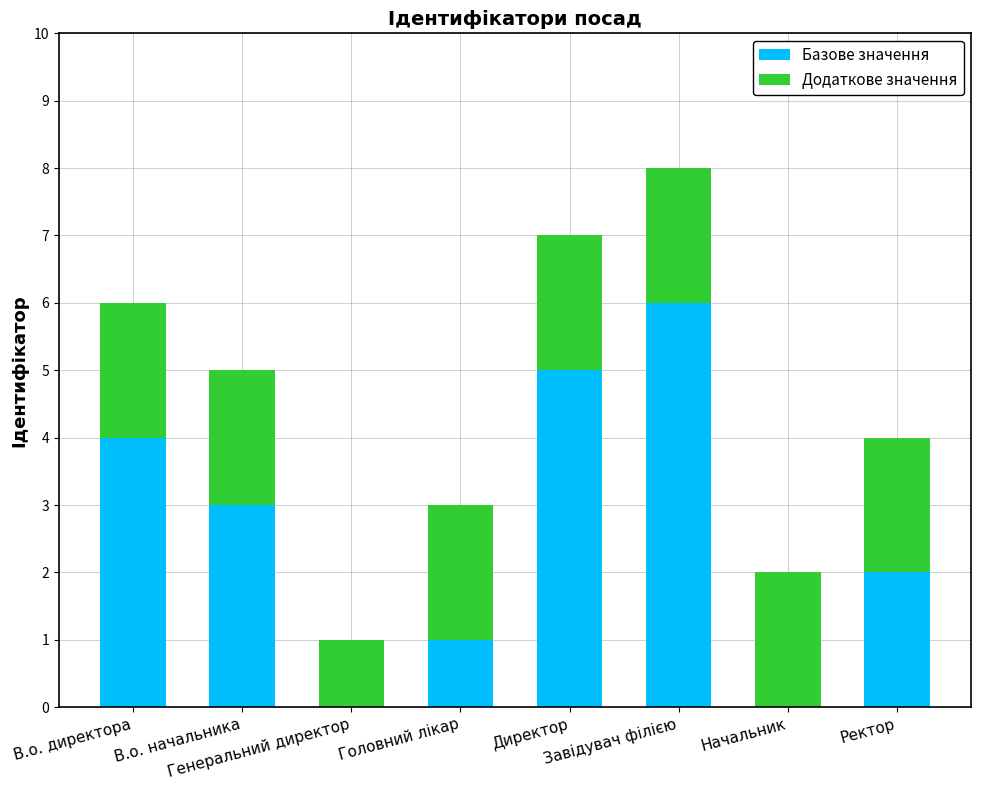

What is the sum of all Базове значення values?

21